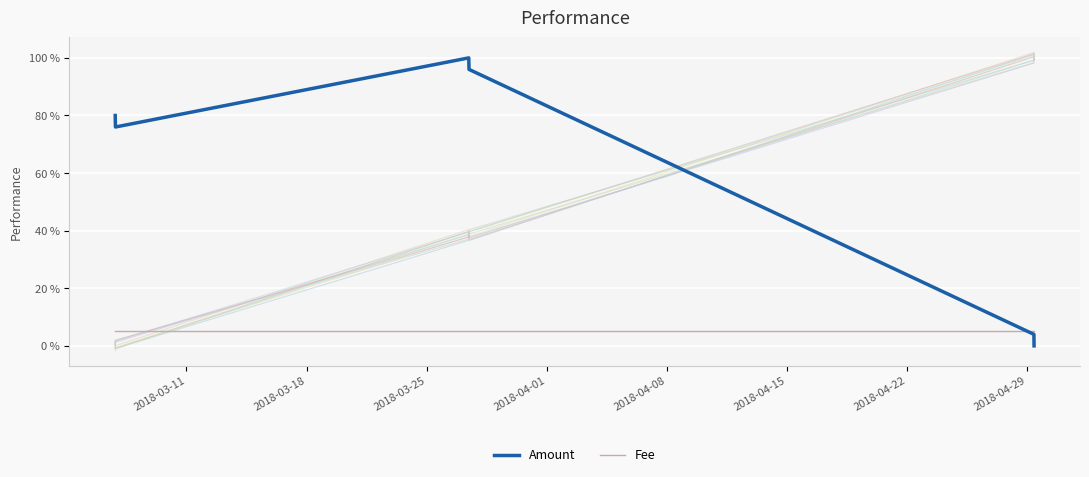

Reading right to left, extract all data points from this chart.

Amount: 0	4	96	100	76	80
Fee: 5	5	5	5	5	5